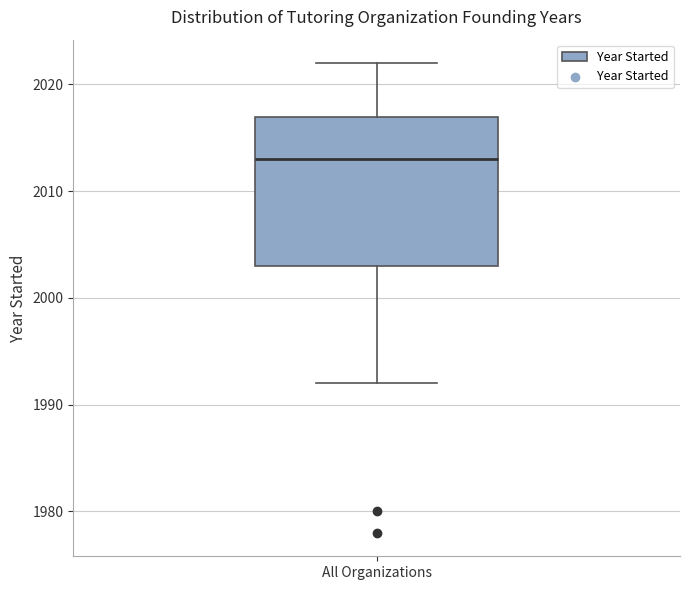

Read this box plot against the y-axis: the position of the median line, the range covered by the box, and the ends of both whiskers. The values are not printed on the chart, so give them approximately, as read against the axis.

median 2013, box 2003 to 2017, whiskers 1992 to 2022